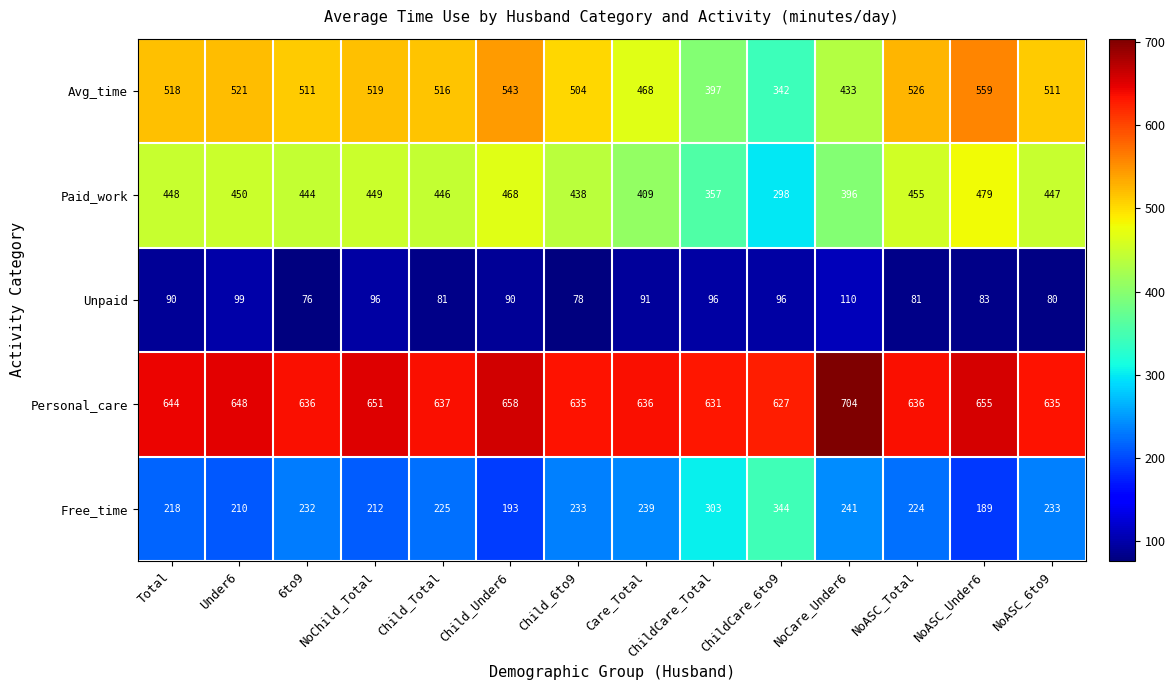

What is the difference between the highest and lowest values at ChildCare_Total?

535